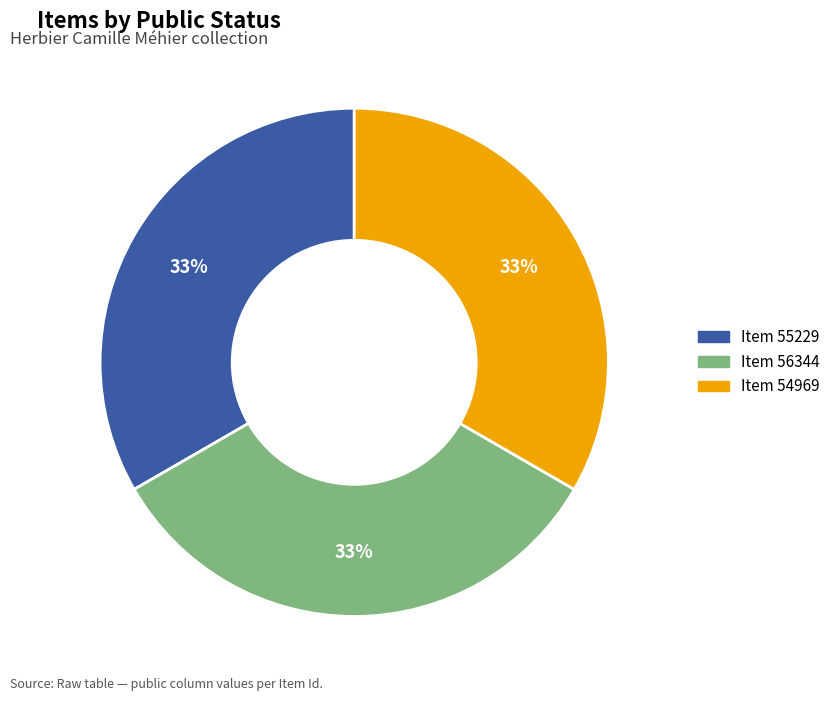

Is there a majority slice in this chart?

No